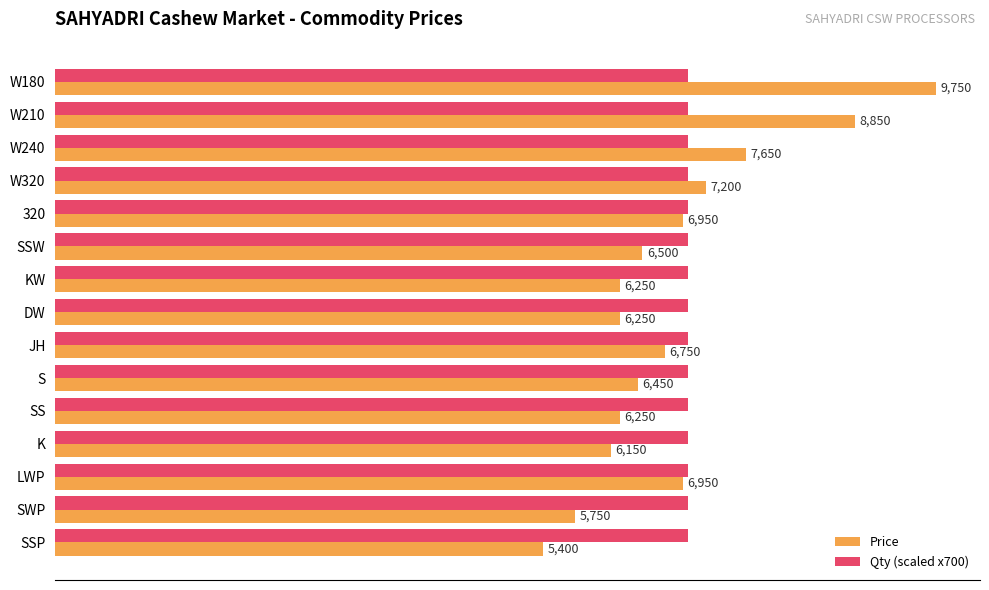

List the series in order of their overall mean, highest first.

Qty (scaled x700), Price